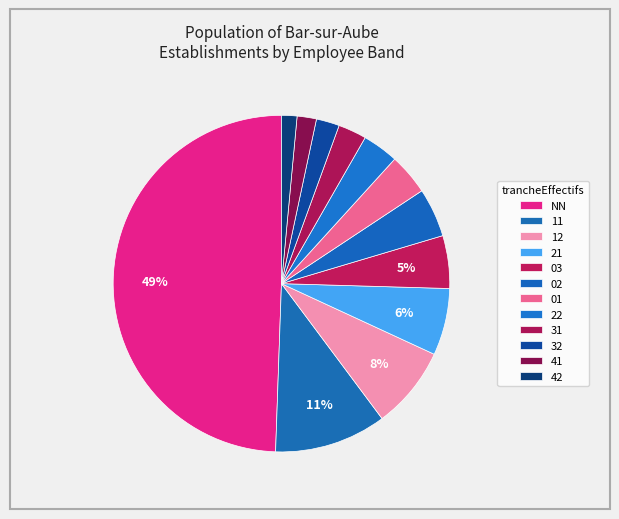

How many segments does this pie chart have?

12